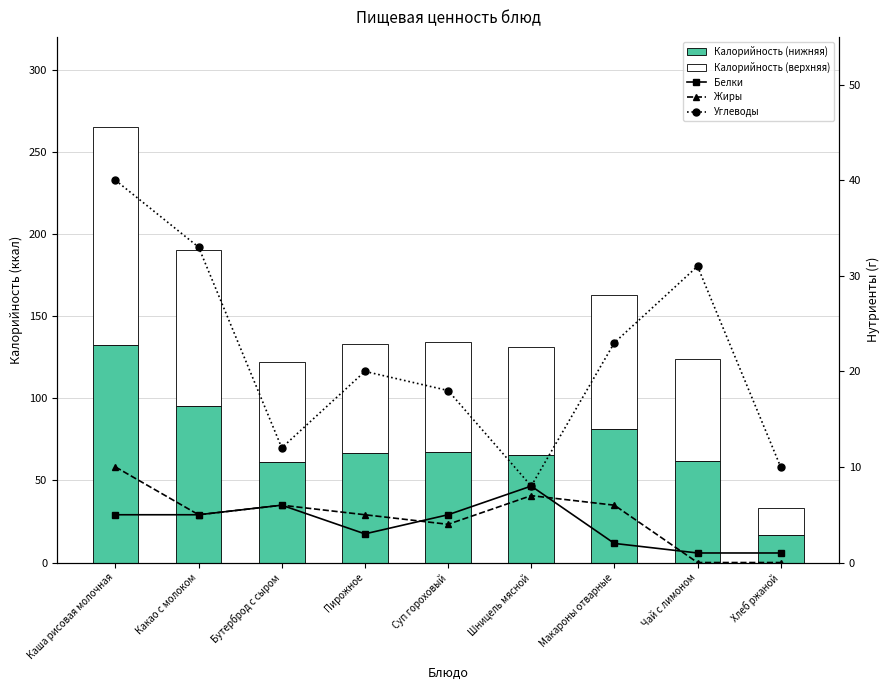

Where is Калорийность (верхняя) nearest to the value 74?

Суп гороховый